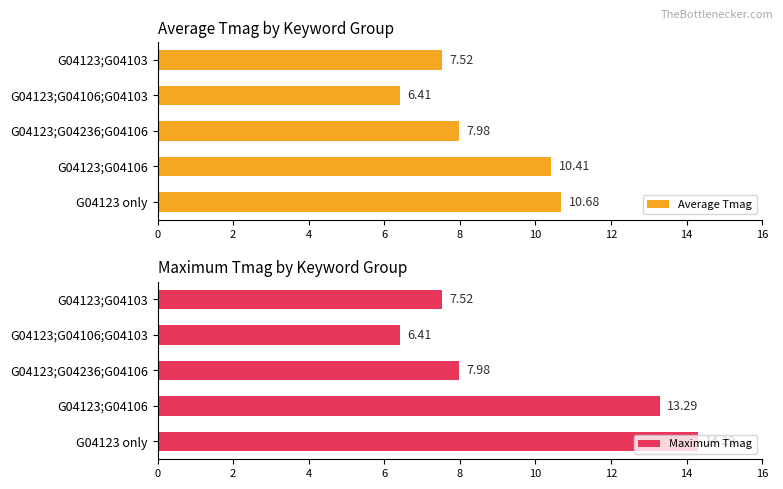

At which label does Maximum Tmag reach its minimum?

G04123;G04106;G04103